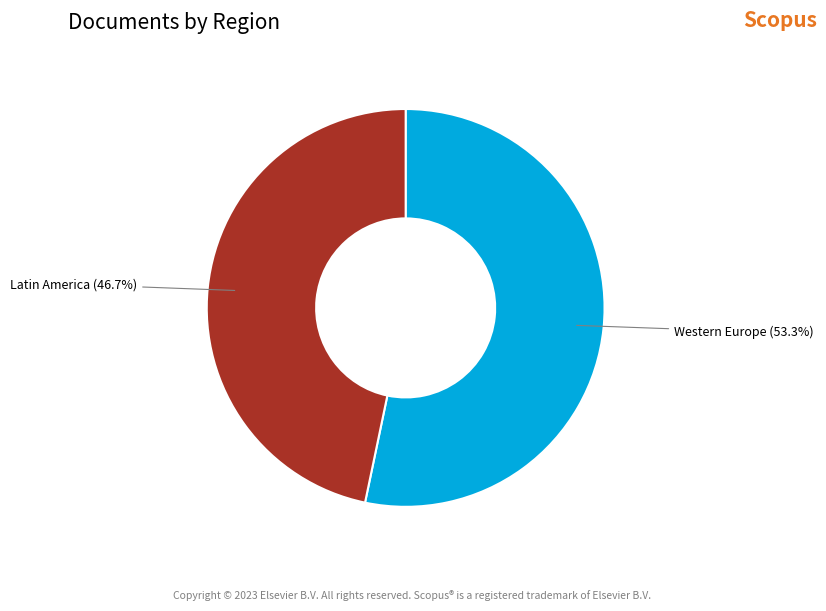

What percentage do Western Europe and Latin America together represent?

100.0%